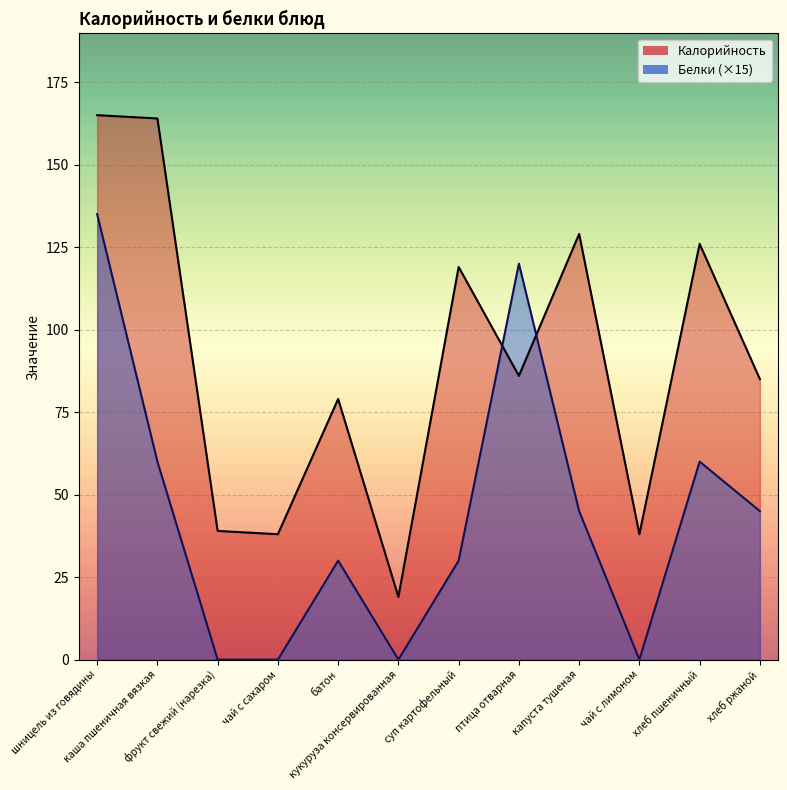

Reading left to right, list all the values displayed in this chart.

Калорийность: 165	164	39	38	79	19	119	86	129	38	126	85
Белки: 135	60	0	0	30	0	30	120	45	0	60	45